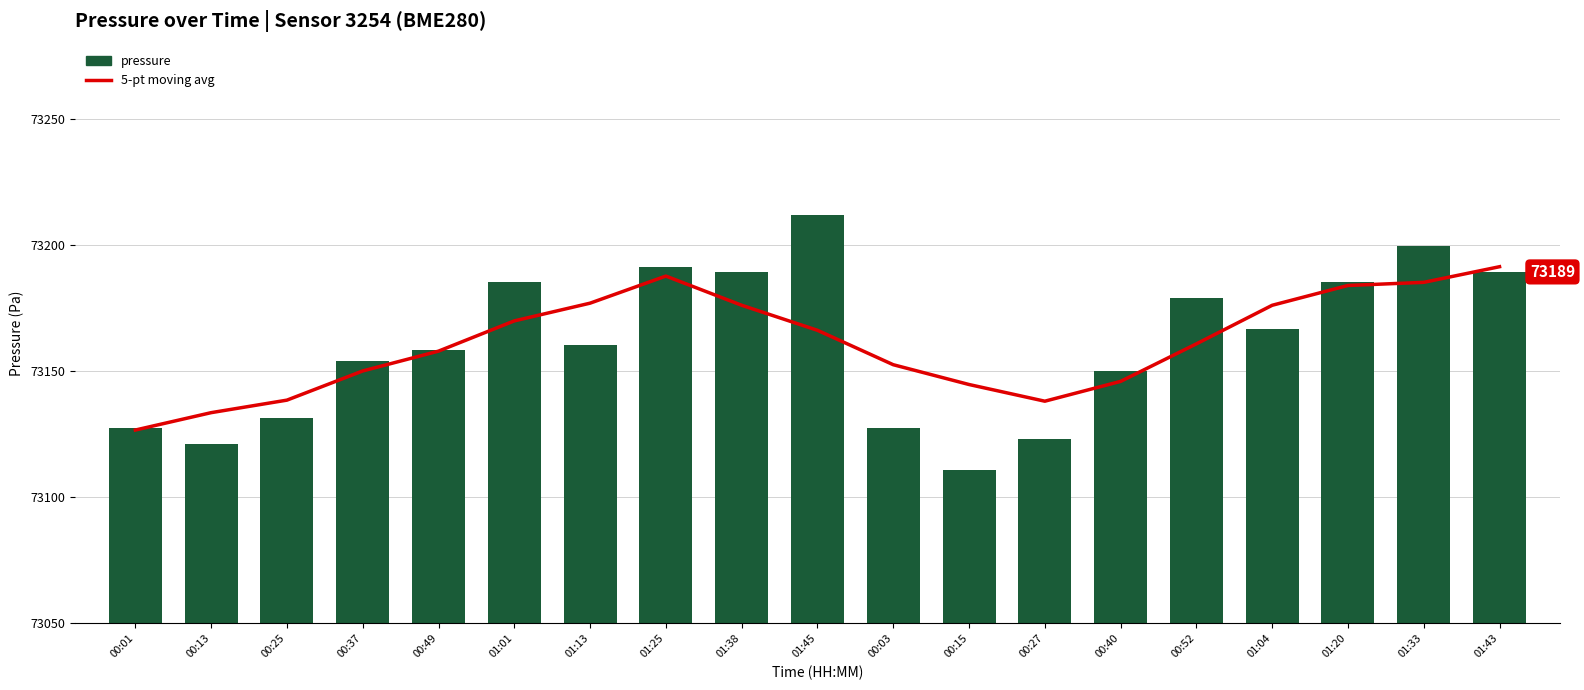

Read the pressure value at 01:25.

73191.5